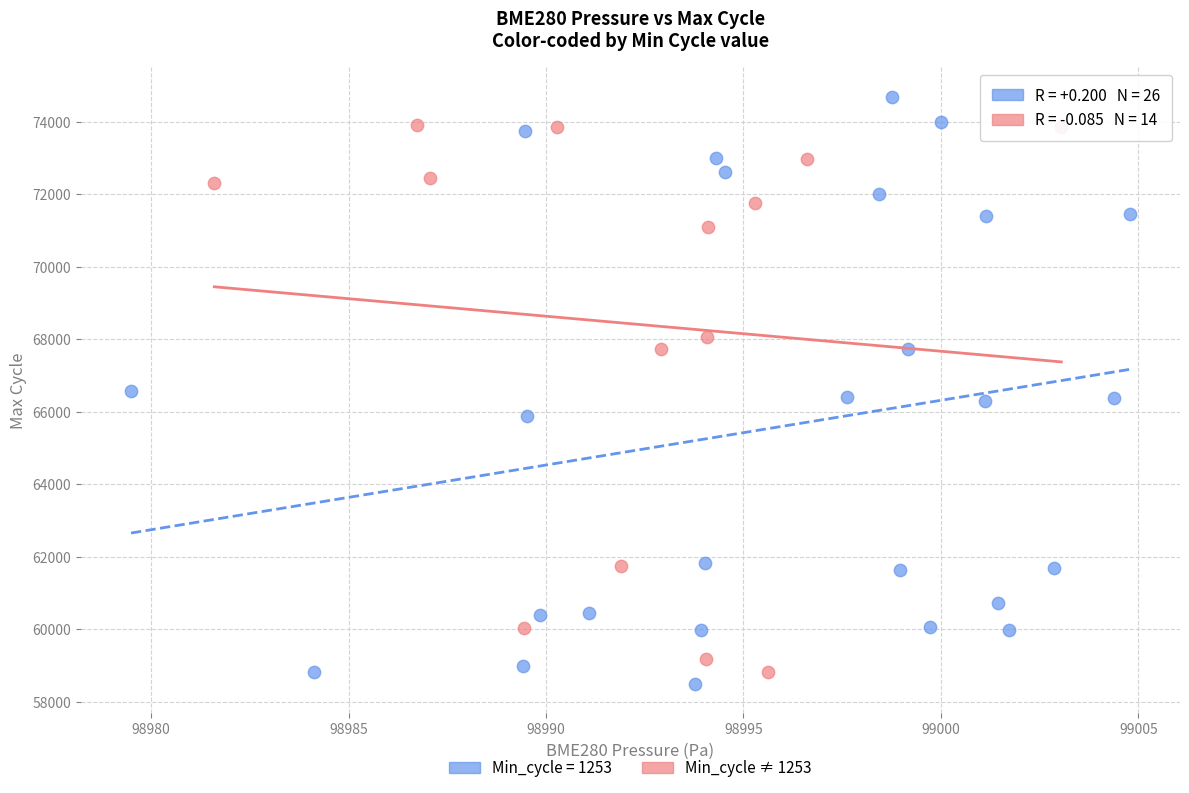

Which series contains the highest Y value?

Min_cycle = 1253